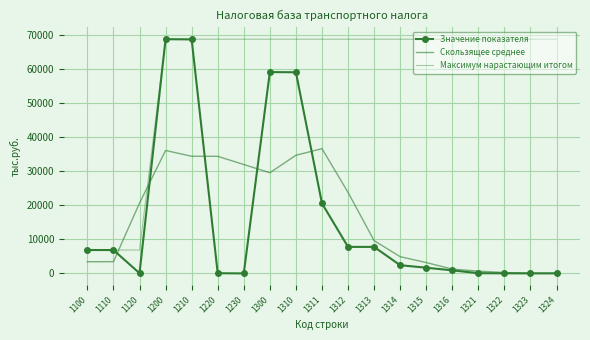

Where is the first local maximum for Скользящее среднее?

1200